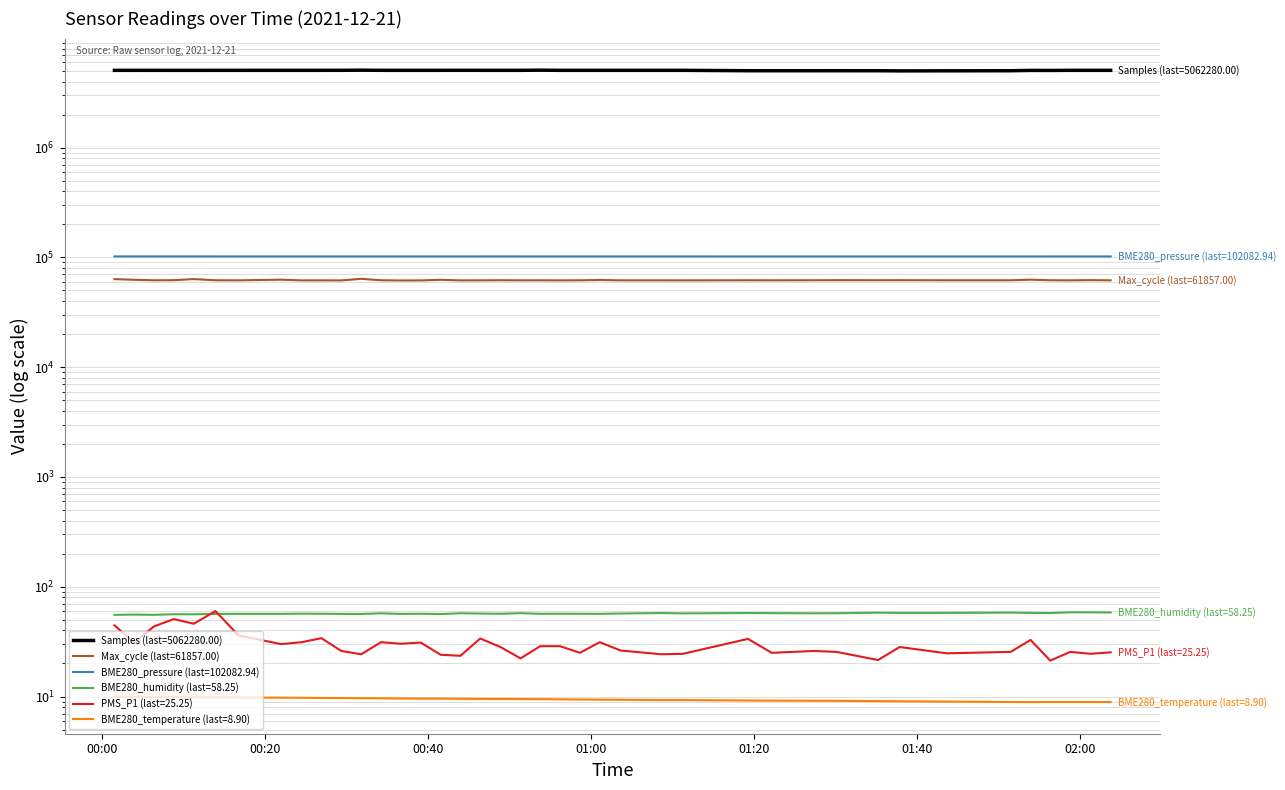

Is the value of BME280_pressure at 35 greater than the value of BME280_temperature at 31?

Yes